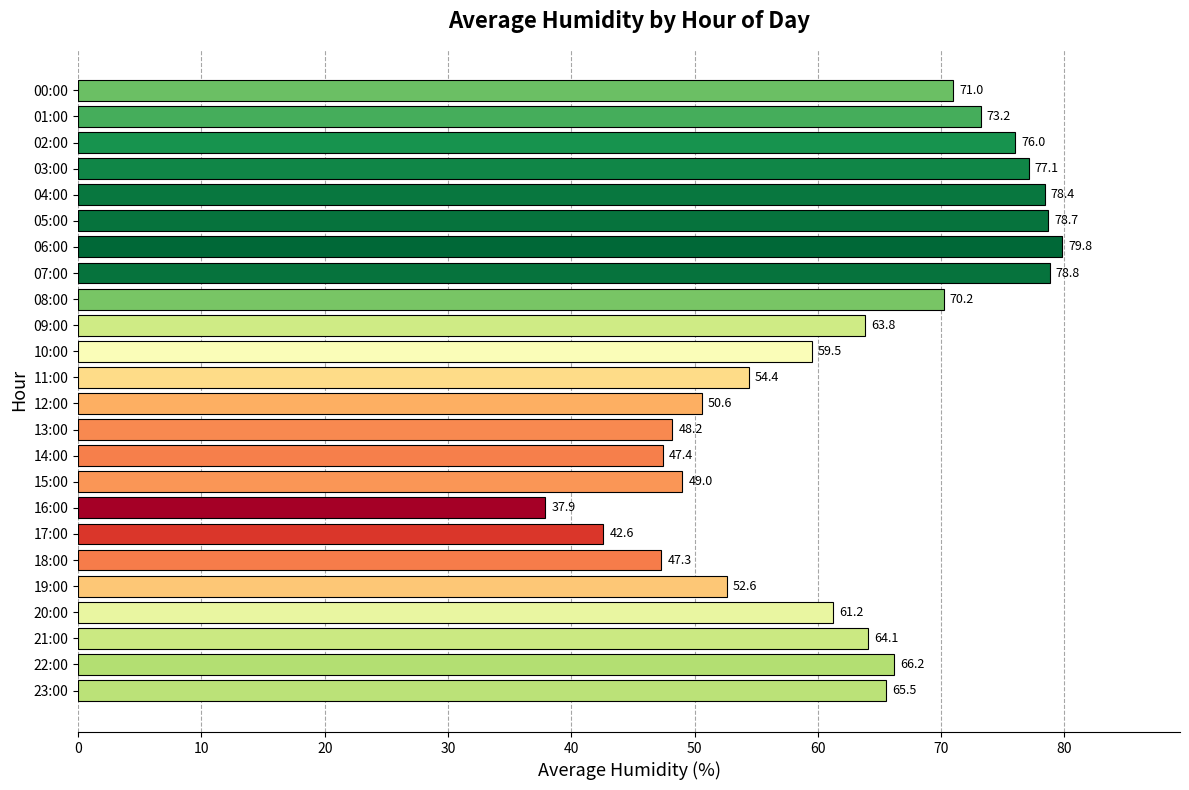

Does the chart contain any negative values?

No